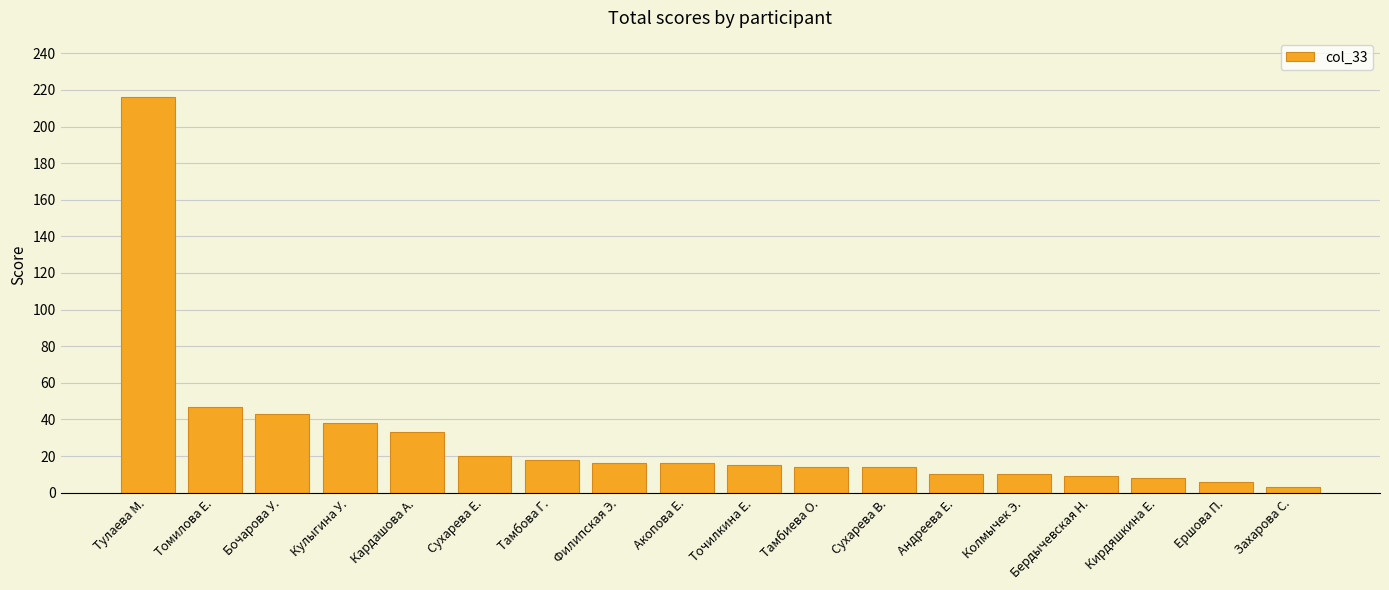

Are the bars horizontal?

No